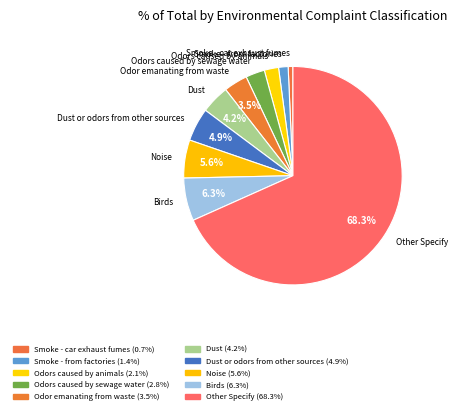

What is the majority slice?

Other Specify